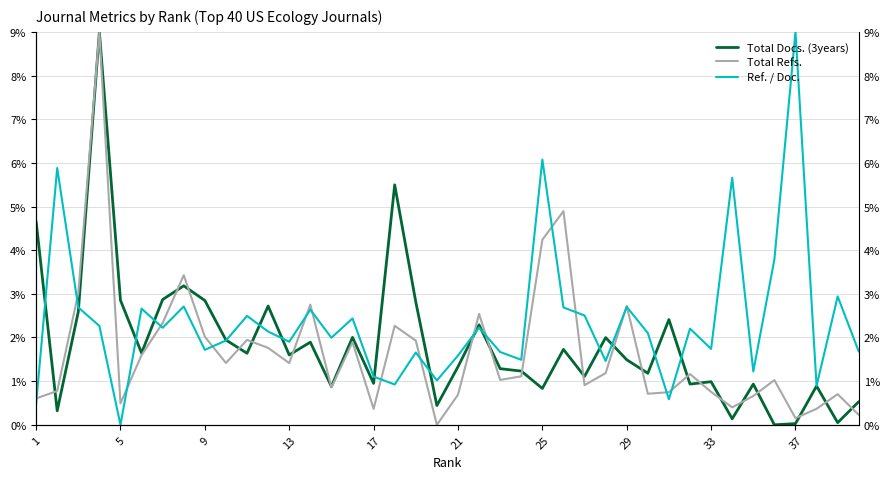

Is it true that Total Refs. equals 2.7 at 11?

False